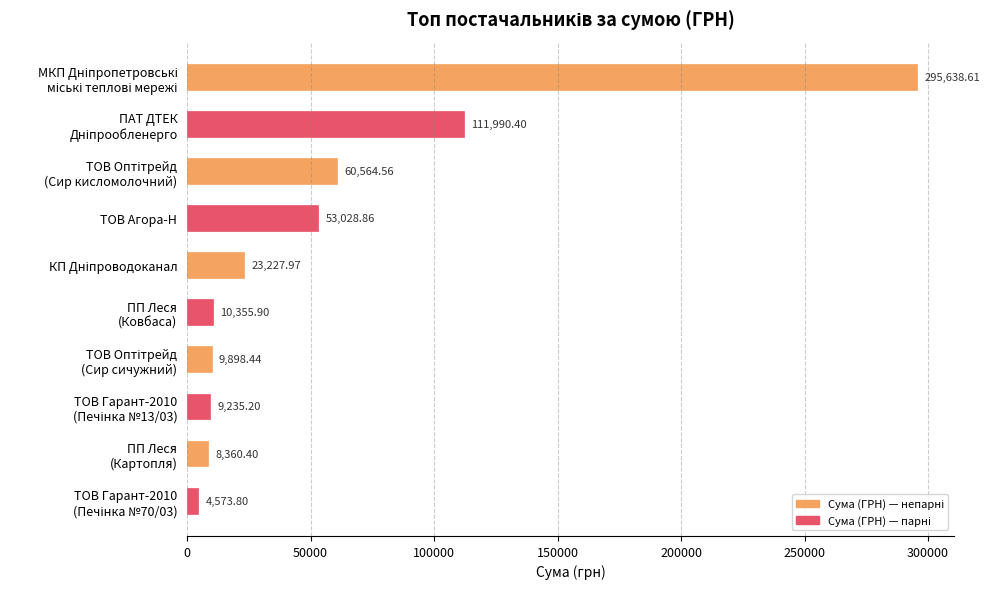

What is the average value?

58687.4